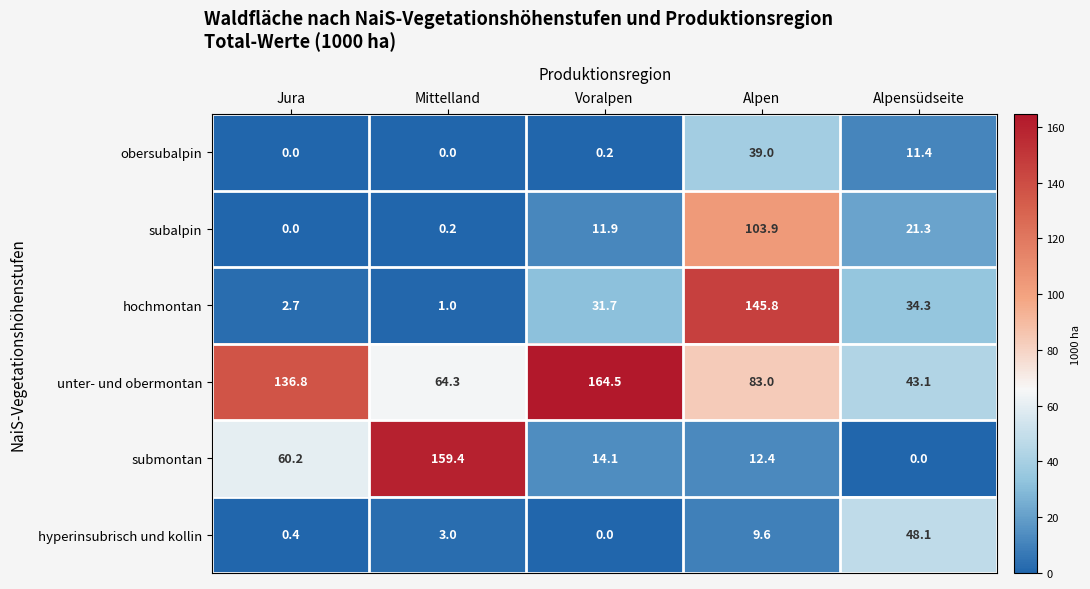

What is the greatest value displayed?

164.5